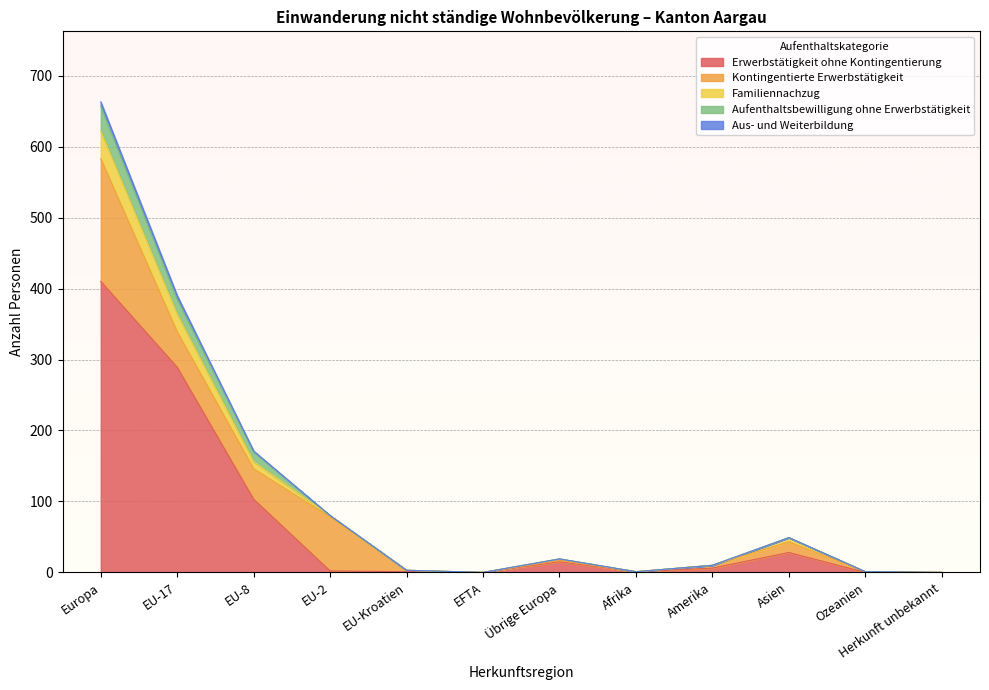

True or false: Familiennachzug and Erwerbstätigkeit ohne Kontingentierung intersect in this chart.

False